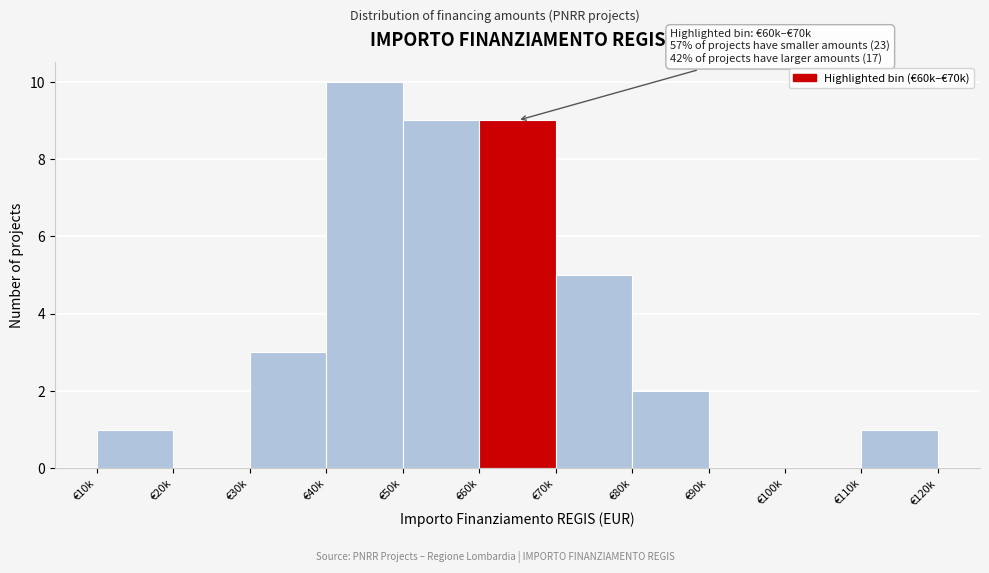

Reading left to right, transcribe all the data shown in this chart.

€10k=1	€20k=0	€30k=3	€40k=10	€50k=9	€60k=9	€70k=5	€80k=2	€90k=0	€100k=0	€110k=1